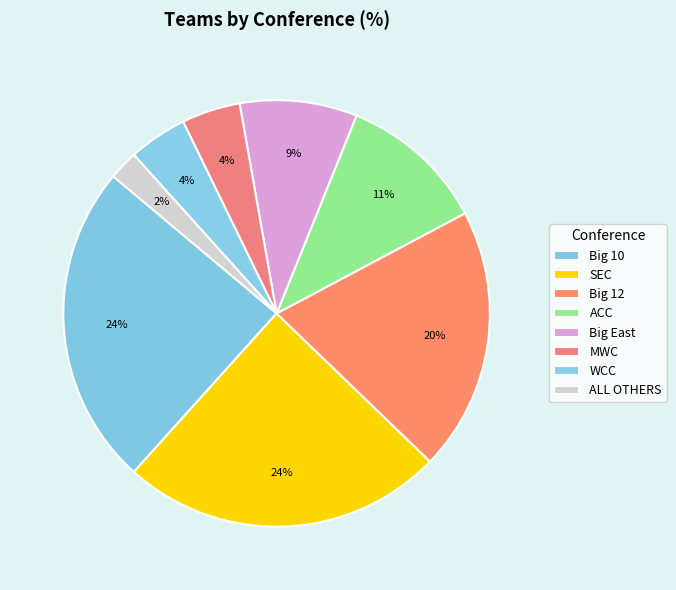

To the nearest percent, what is the difference between the ACC and ALL OTHERS slice percentages?

9%